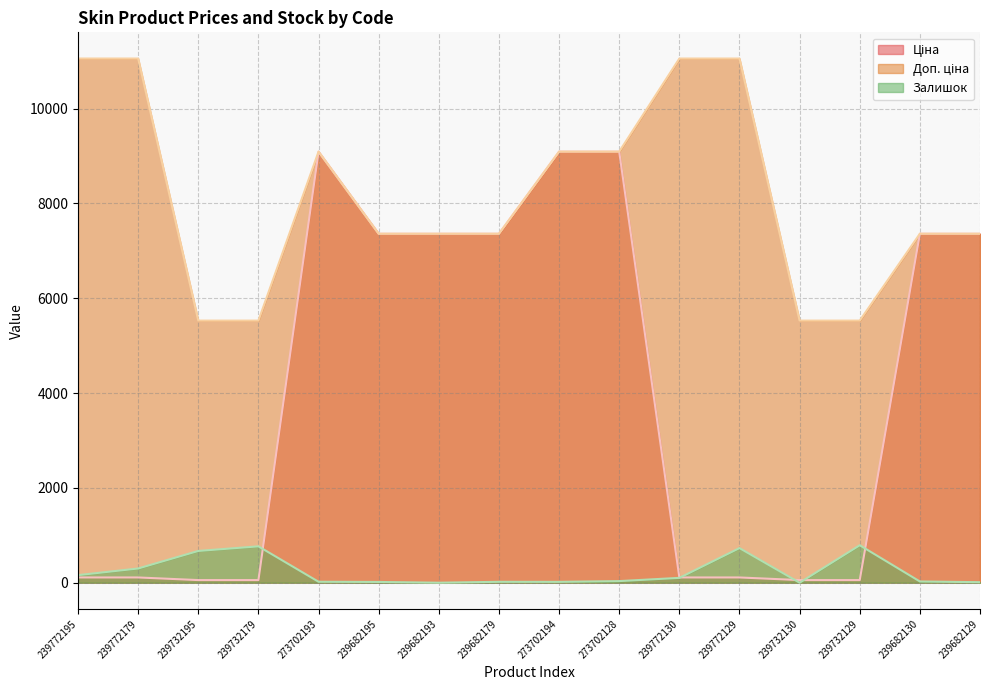

True or false: Ціна and Доп. ціна cross at least once.

False